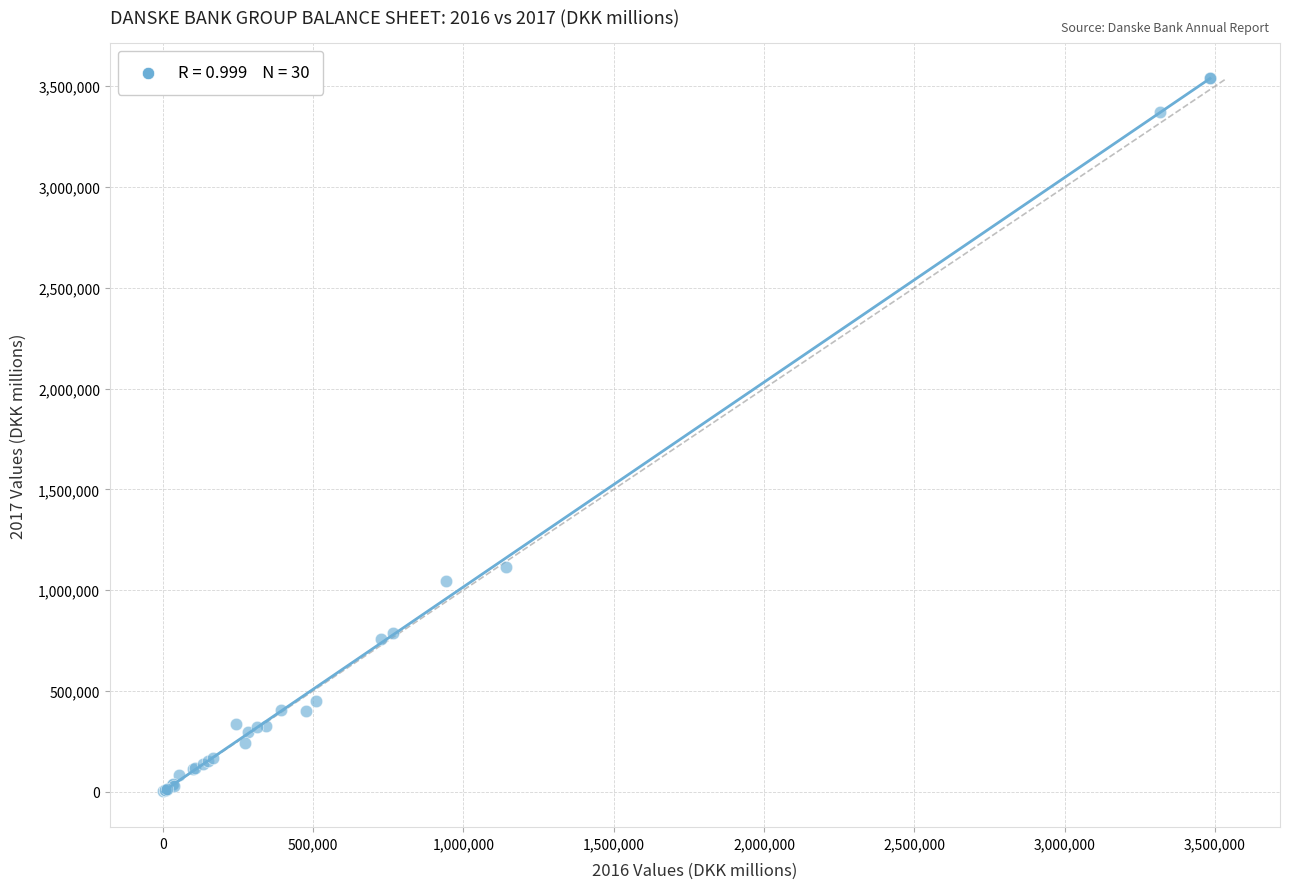

What Y value in the scatter plot is closest to 1770473?

1112752